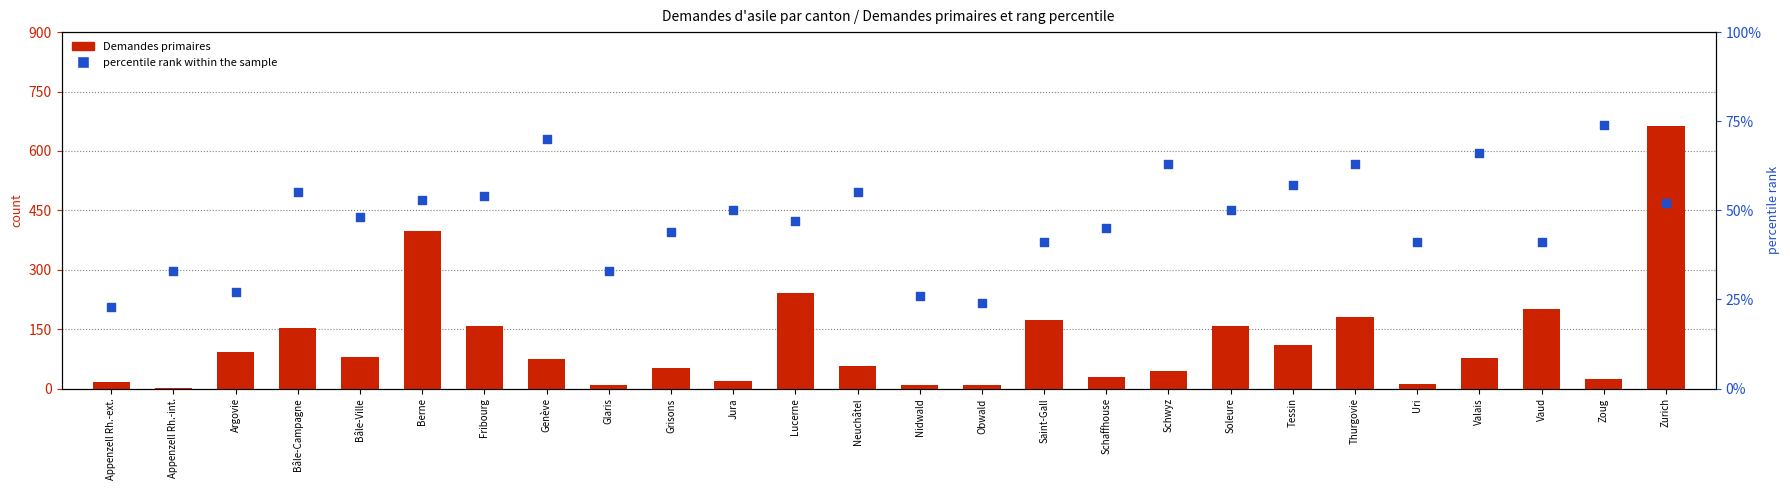

What are all the series names shown in the legend?

Demandes primaires, percentile rank within the sample